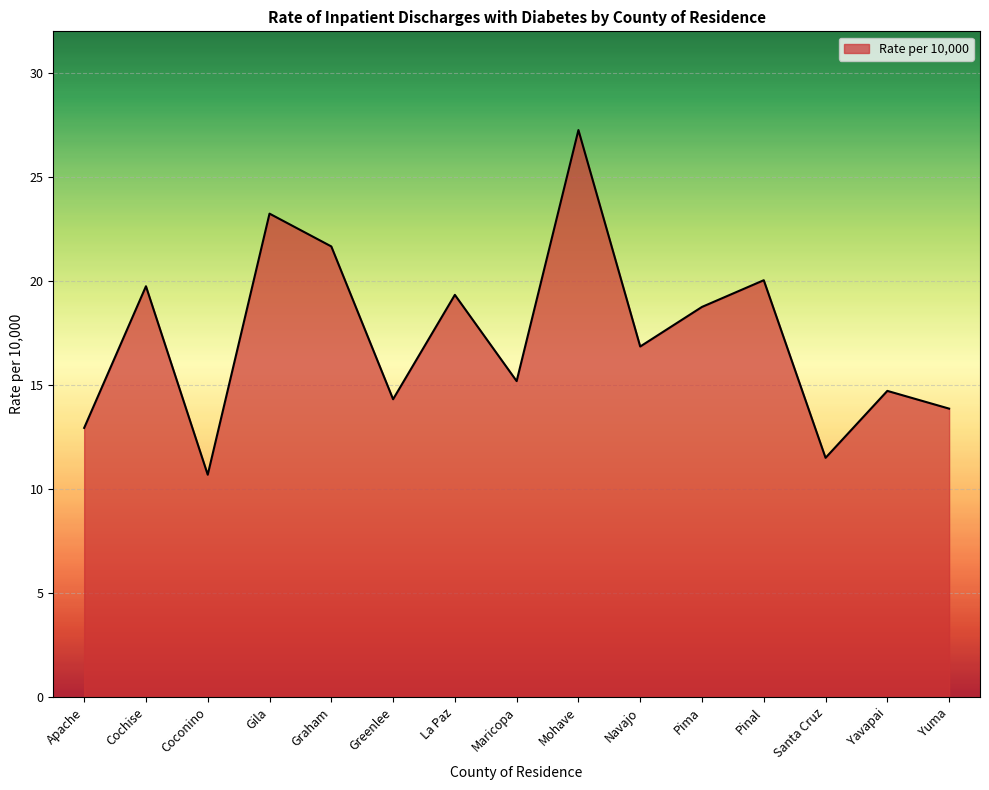

Between Maricopa and Graham, which is larger?

Graham